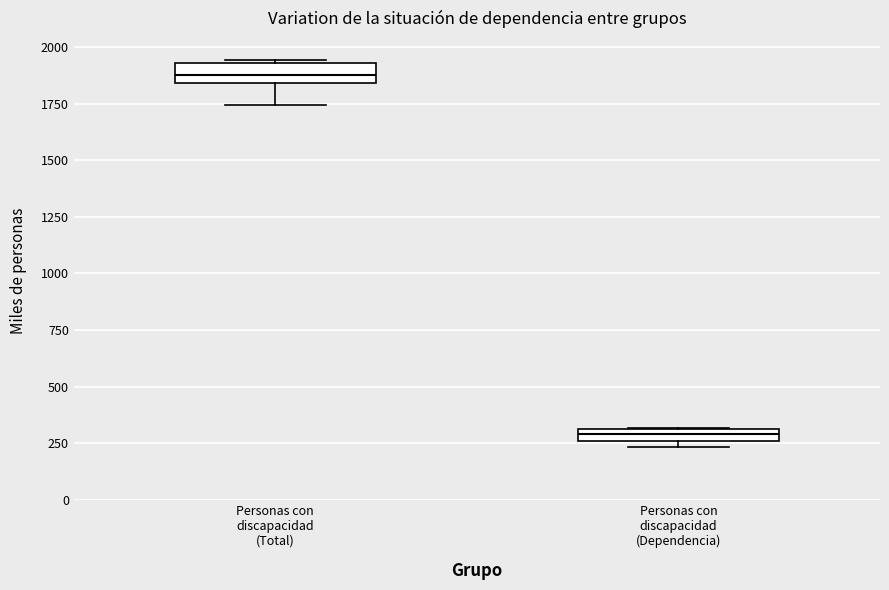

Where is the upper edge of the box for Personas con discapacidad (Total) on the y-axis? The values are not printed on the chart, so give them approximately, as read against the axis.

1950